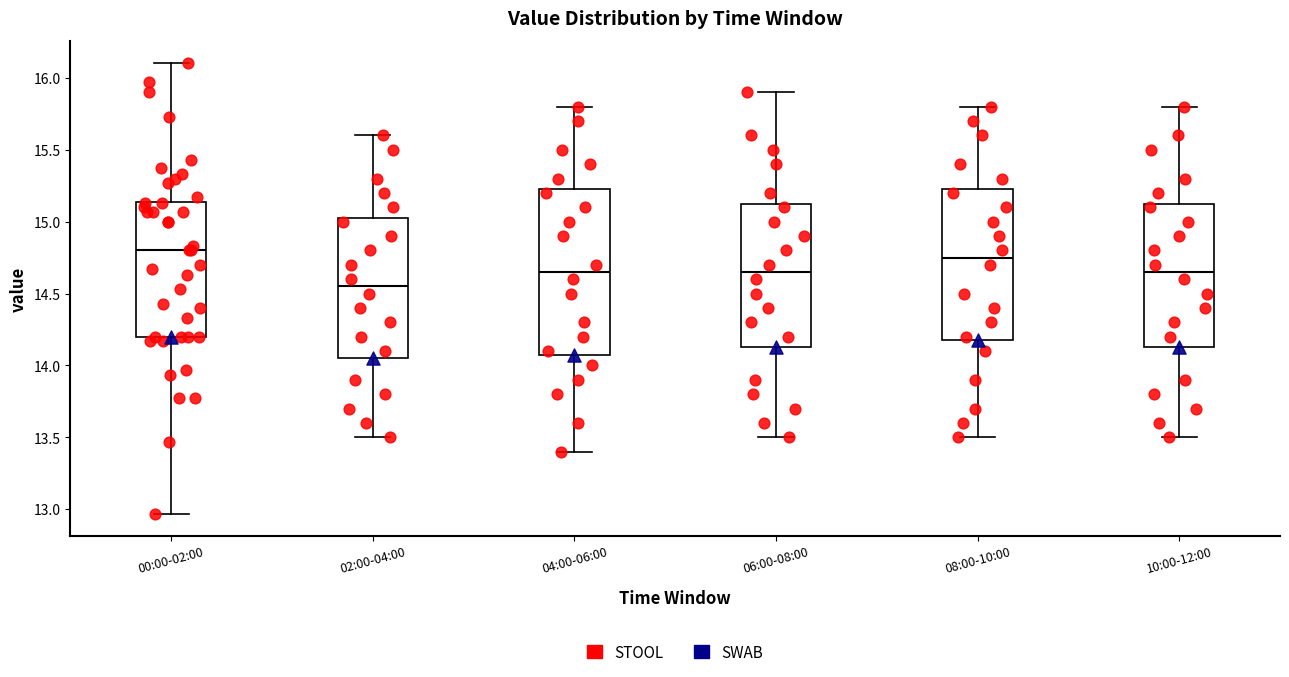

Which box is the tallest, from its lower edge to its upper edge?

04:00-06:00